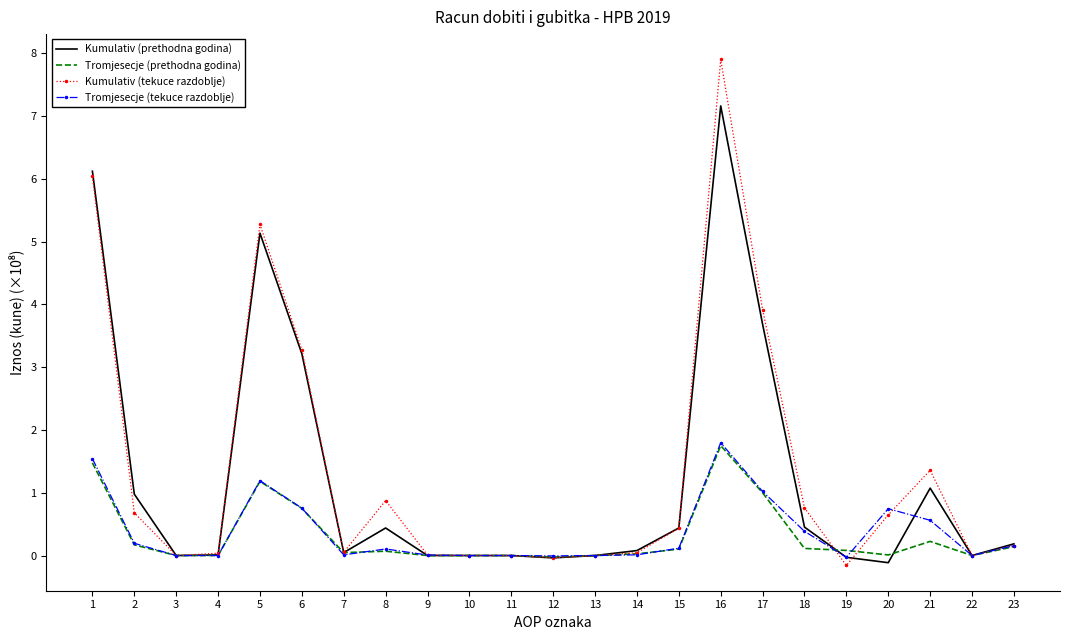

What is the greatest value displayed?

7.9